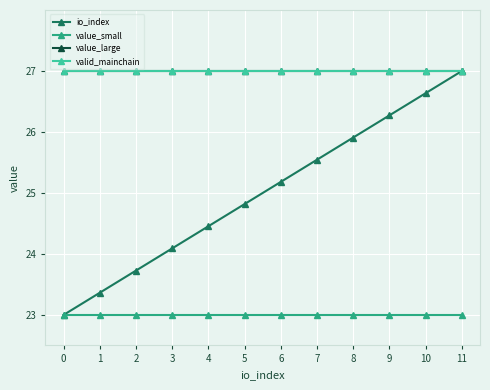

What is the difference between the maximum and minimum values in the io_index series?

4.0